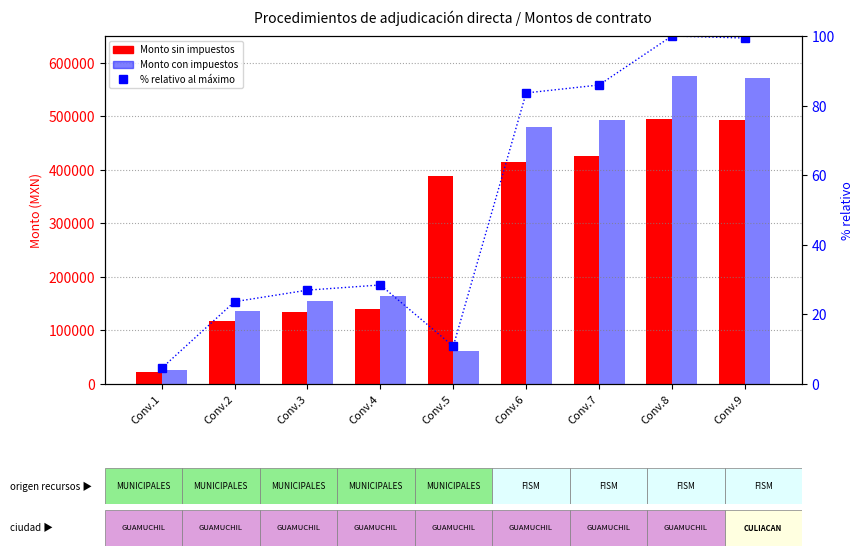

At Conv.1, list the series in order from largest to smallest.

Monto con impuestos, Monto sin impuestos, % relativo al máximo